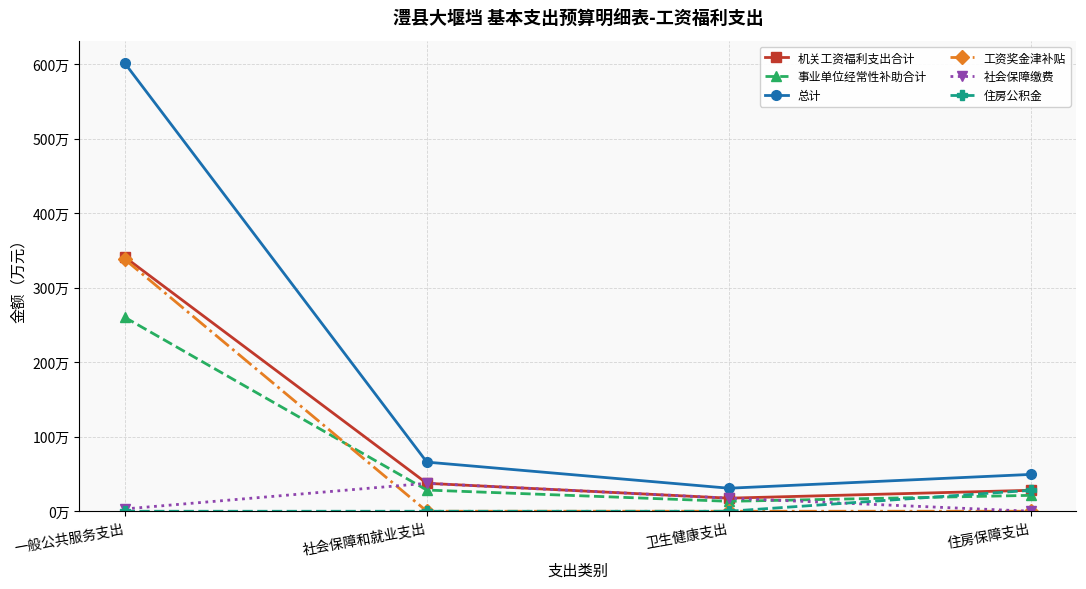

What position from the right is 社会保障和就业支出?

3